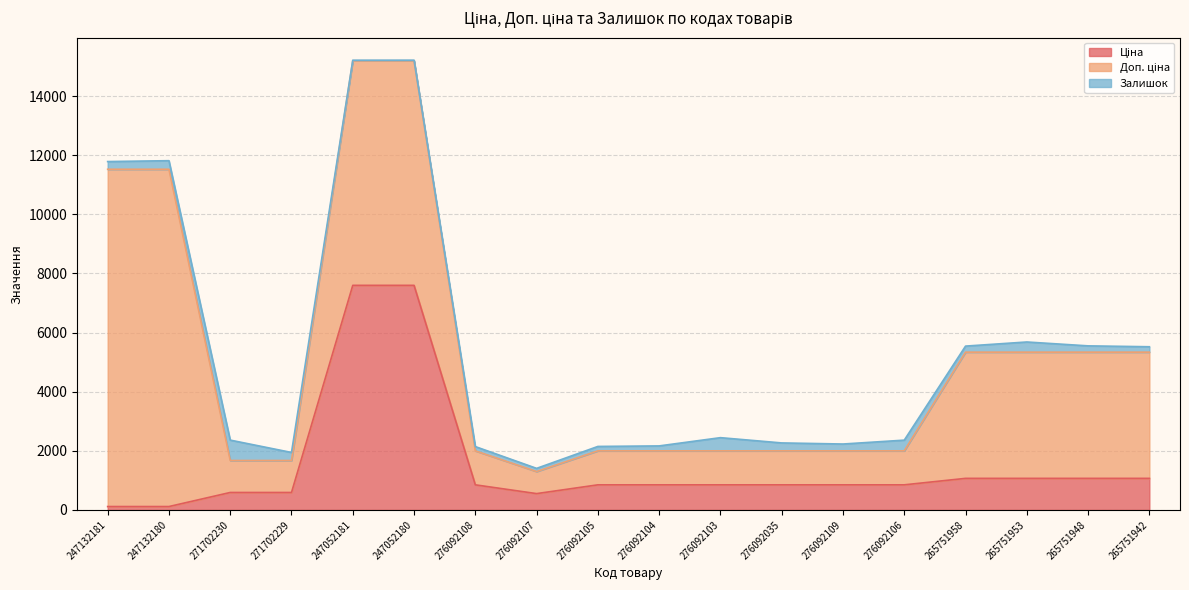

The Ціна series shows 7596.5 at 247052180. True or false?

True